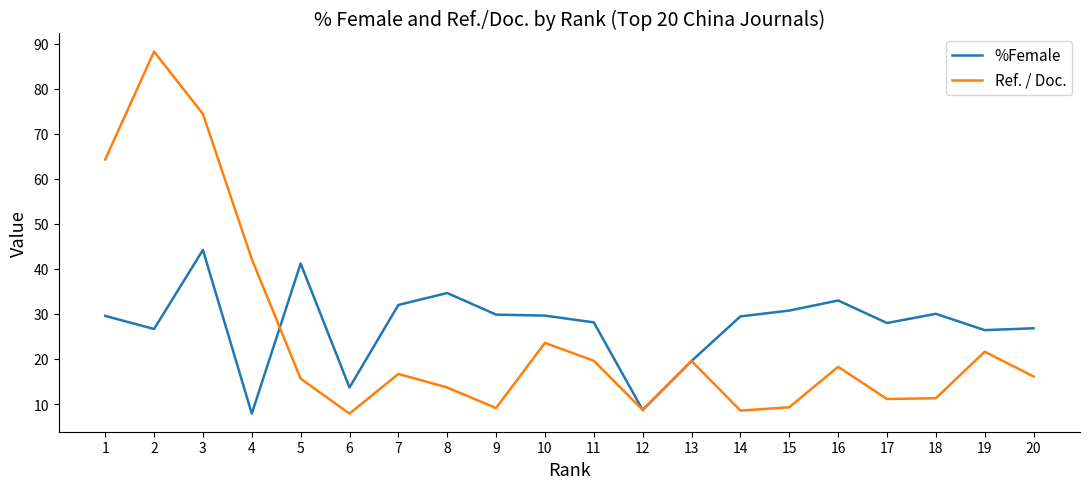

The value of Ref. / Doc. at 3 is 101.3. True or false?

False